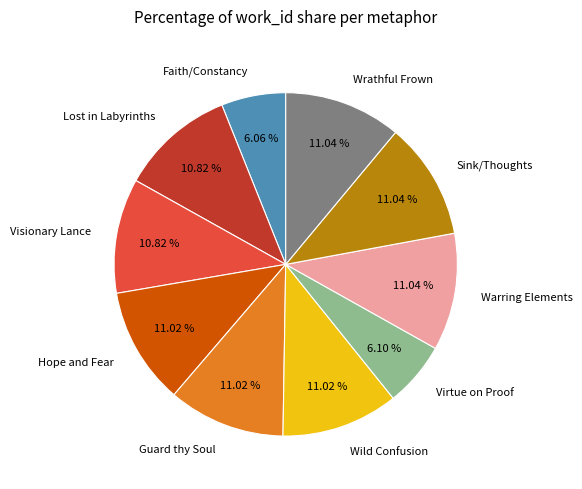

Does any single category account for the majority?

No